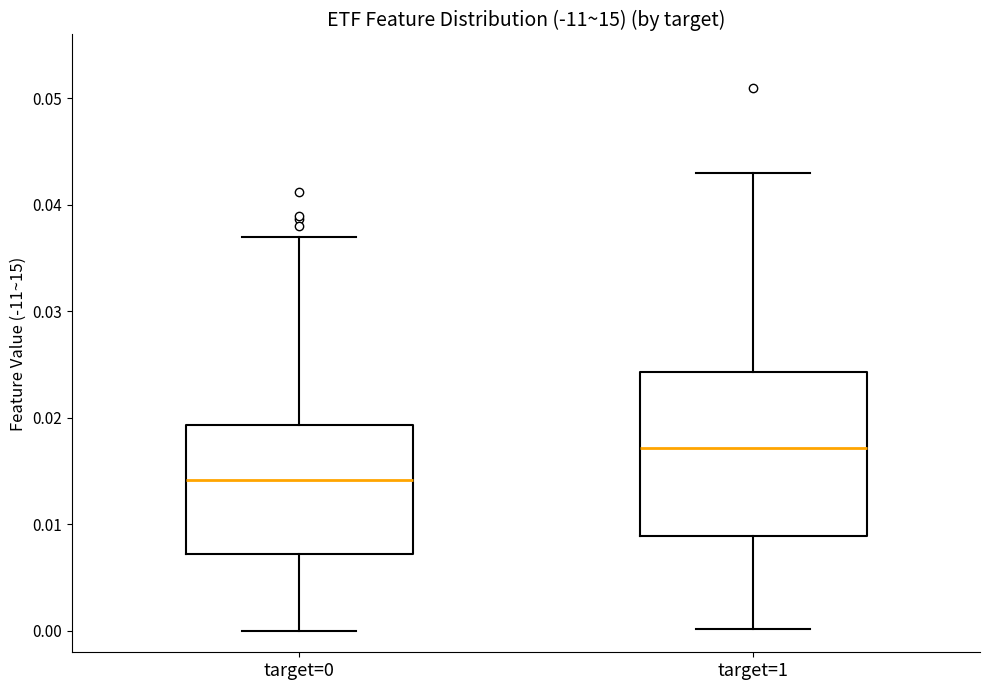

Where does the upper whisker of the box for target=1 end on the y-axis? The values are not printed on the chart, so give them approximately, as read against the axis.

0.043